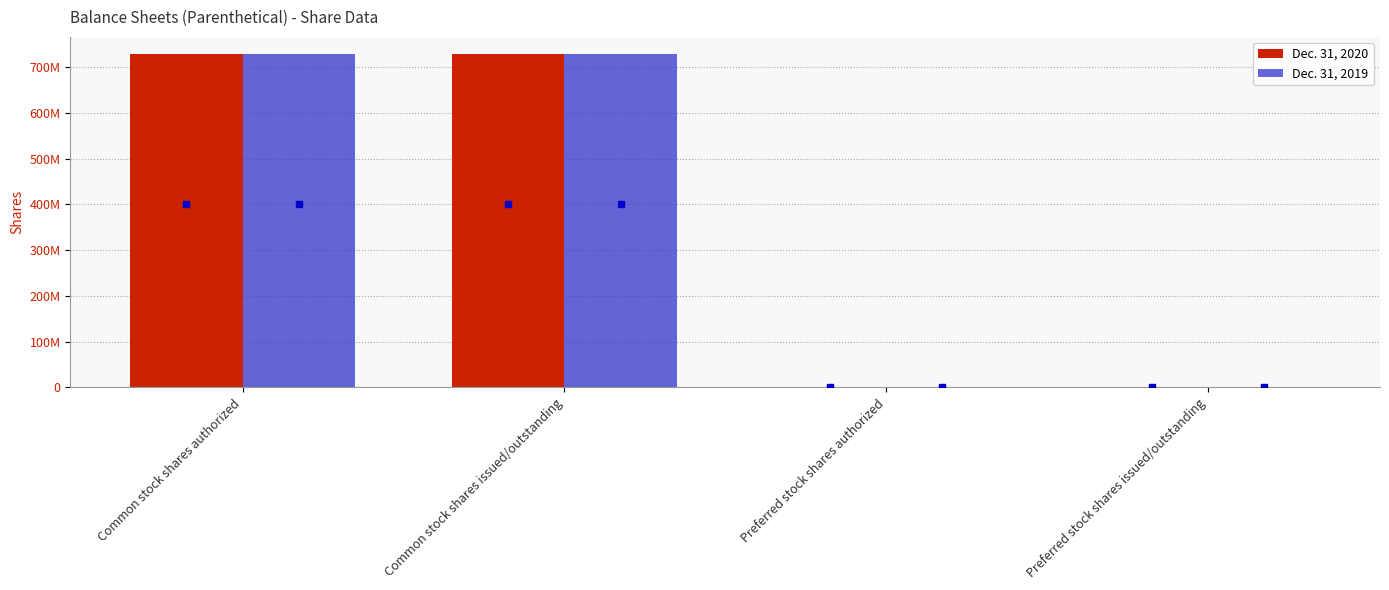

What are all the series names shown in the legend?

Dec. 31, 2020, Dec. 31, 2019